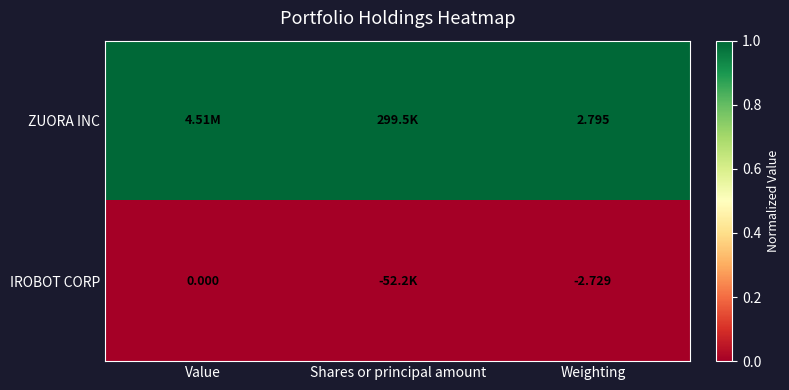

Rank the series by their maximum value, from lowest to highest.

IROBOT CORP, ZUORA INC